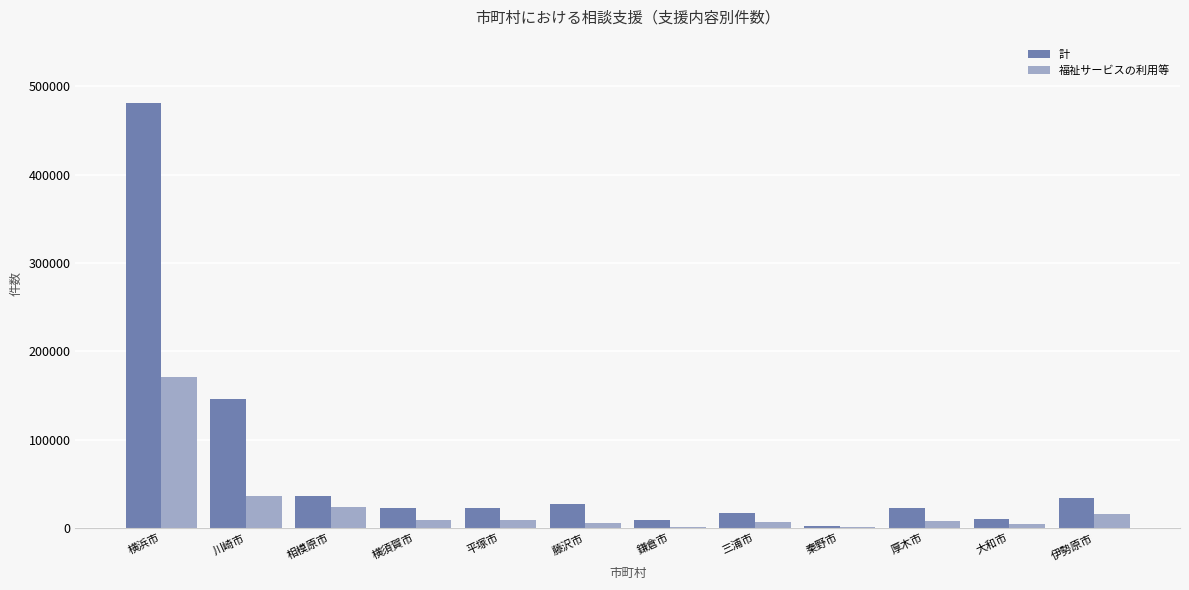

At which label is 計 closest to 241466?

川崎市